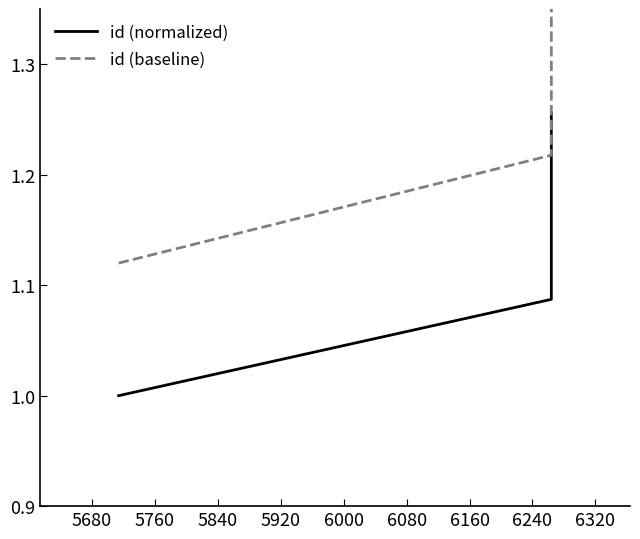

Between 5680 and 5760, which series saw the biggest shift?

id (baseline)